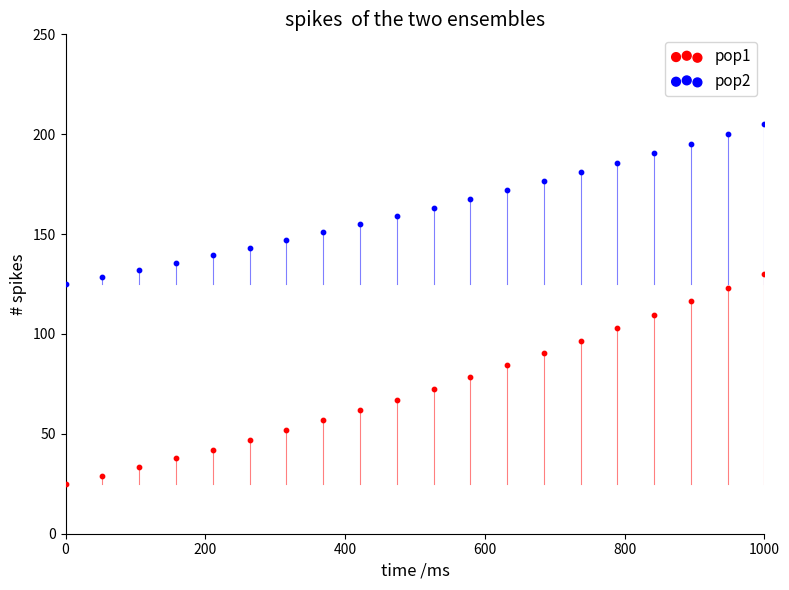

Across all data points, what is the range of Y values (max minus min)?

180.0